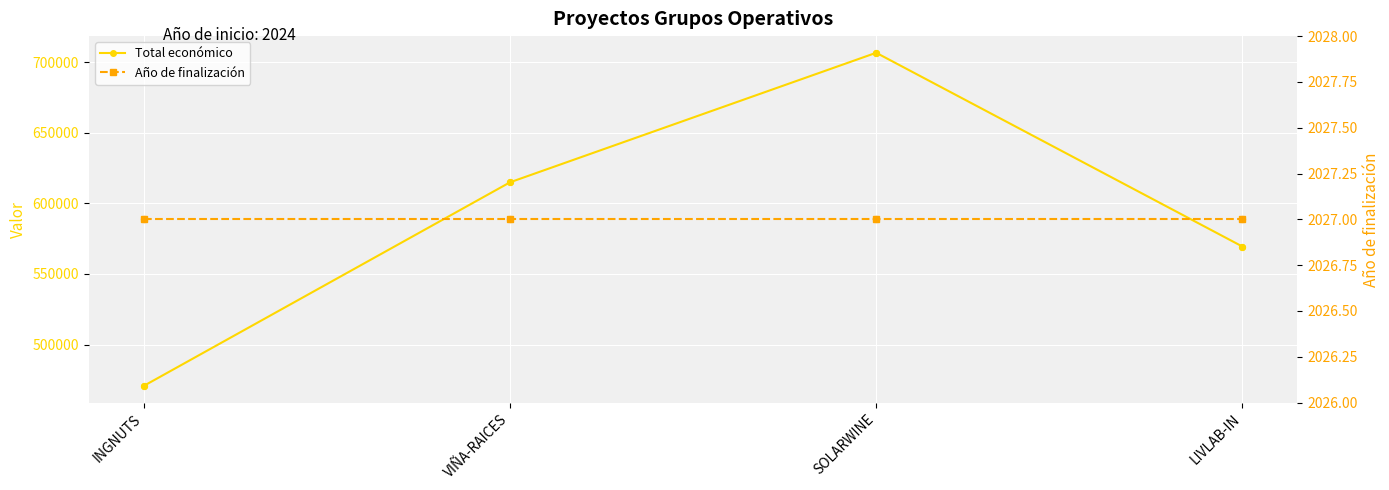

At how many categories does at least one series exceed 637807?

1